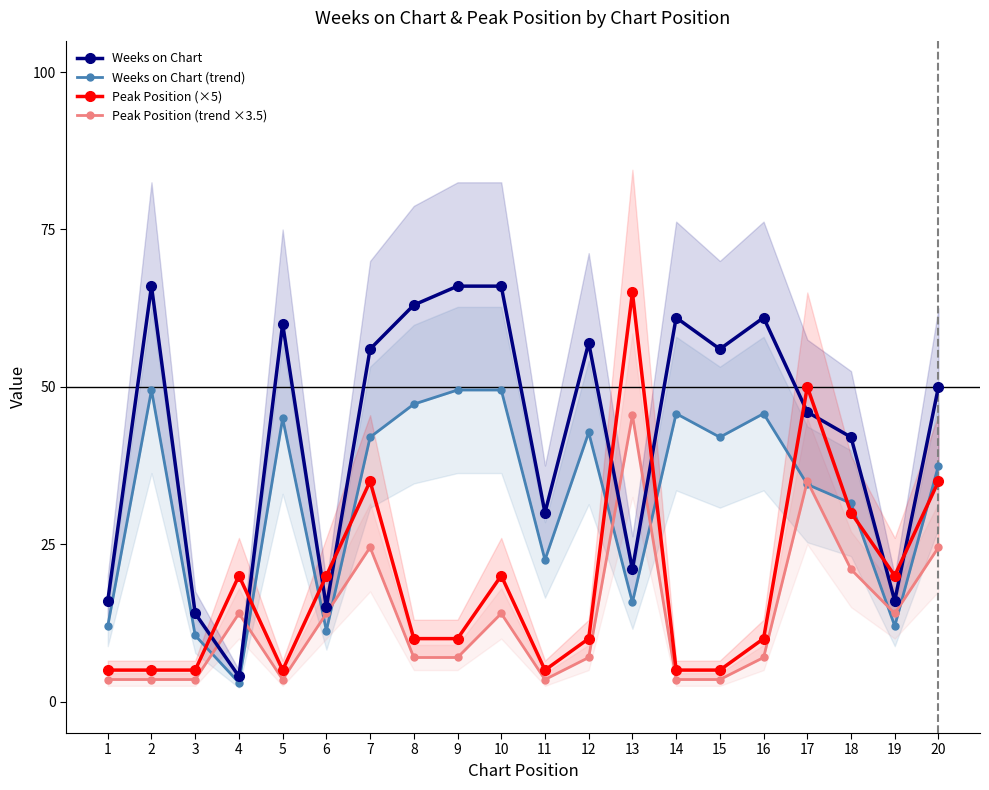

Count the number of categories in the chart.

20